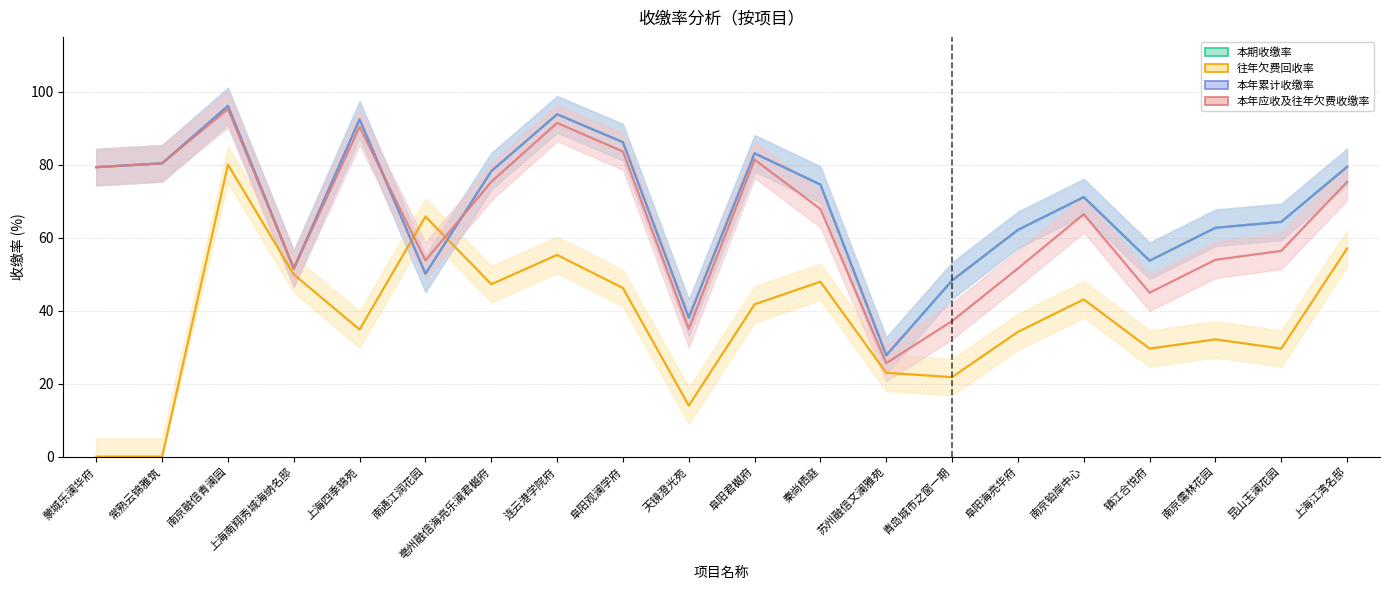

What is the difference between the highest and lowest values at 阜阳观澜学府?

40.0